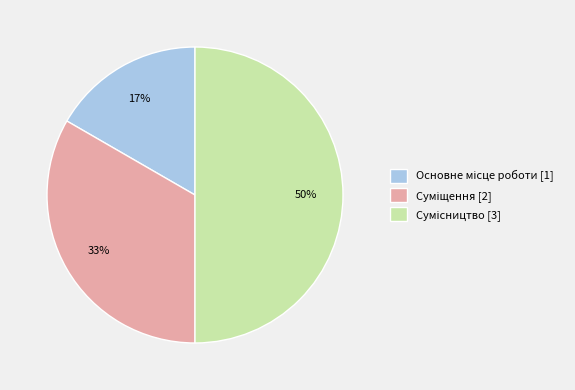

How many slices are in this pie chart?

3